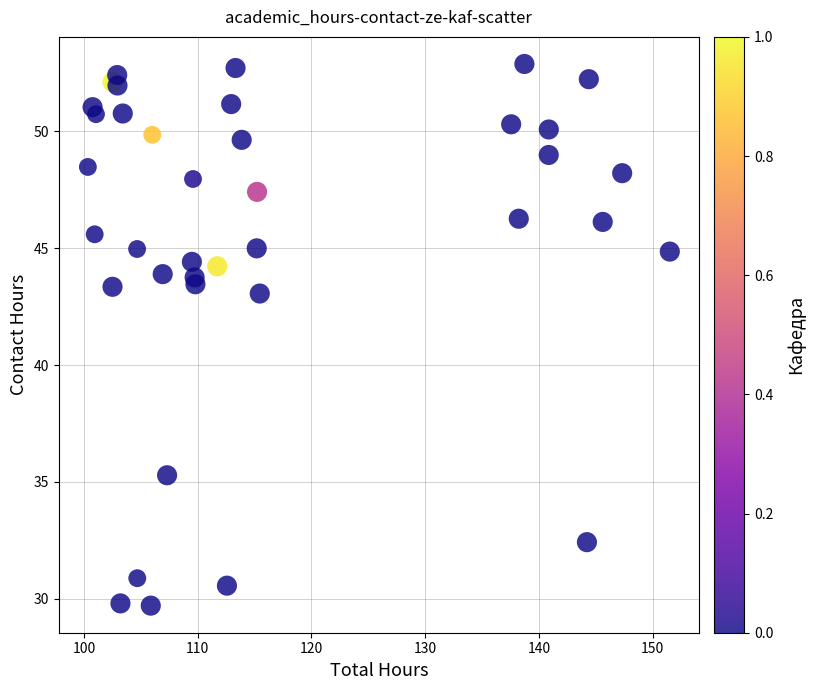

What Y value in the scatter plot is closest to 41?

43.1